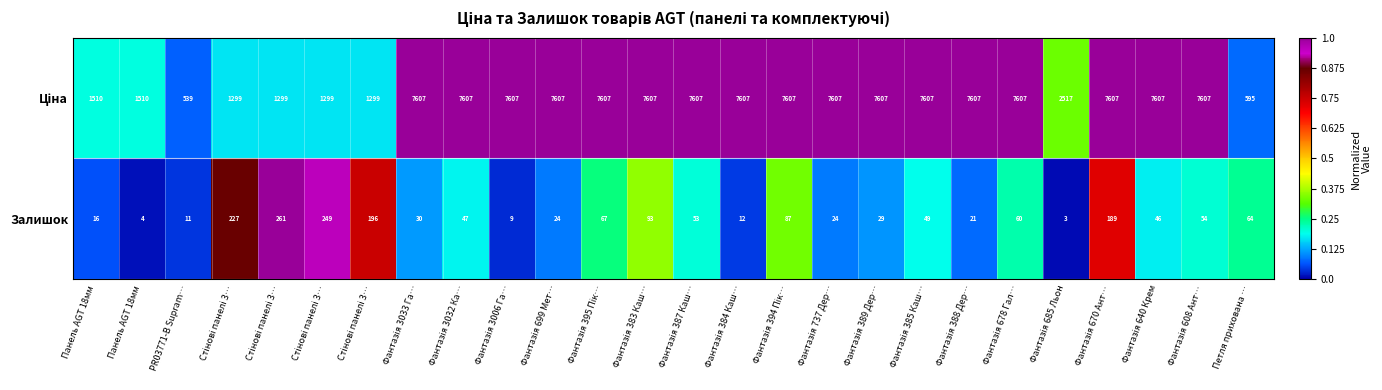

How many categories are shown in the chart?

26